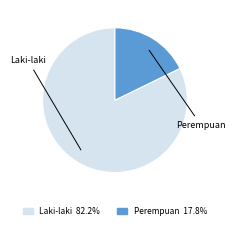

What is the smallest slice in the pie chart?

Perempuan